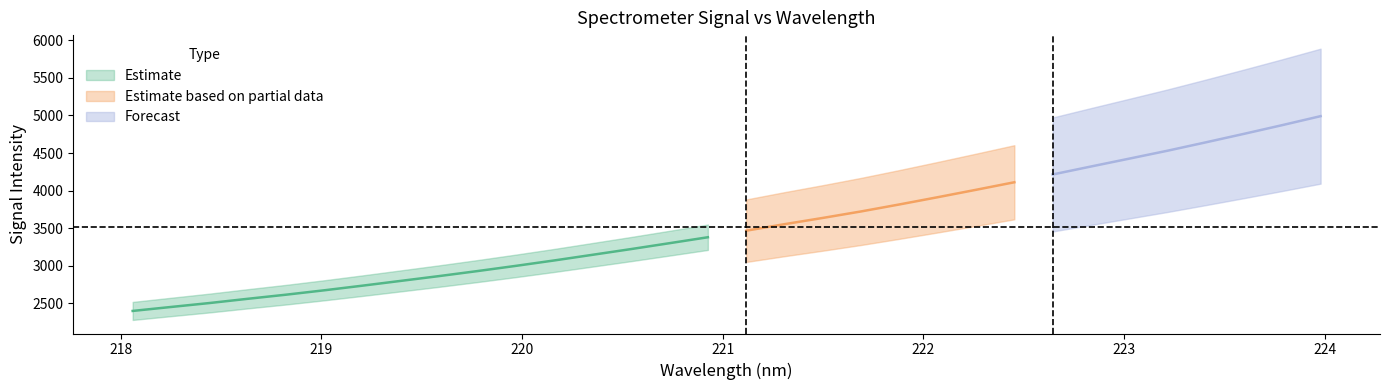

True or false: y has more than 2 points higher than both neighbors.

False